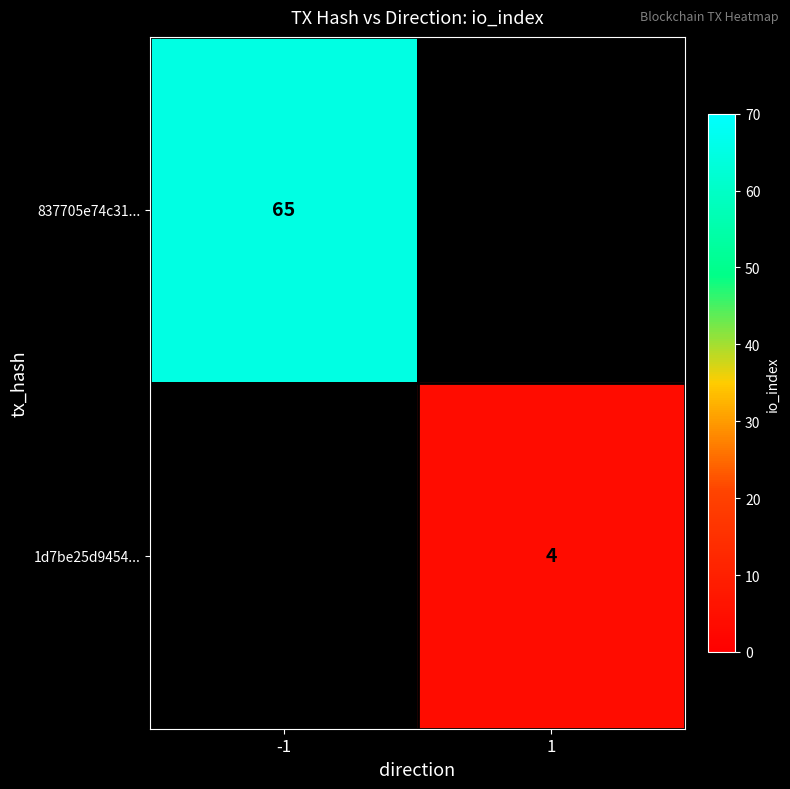

Between 1 and -1, which is larger?

-1